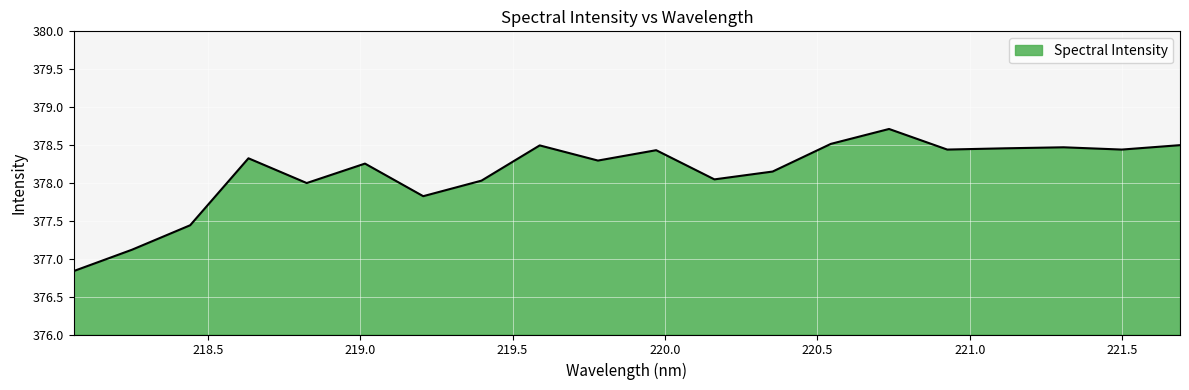

What is the difference between the maximum and minimum values?

1.9